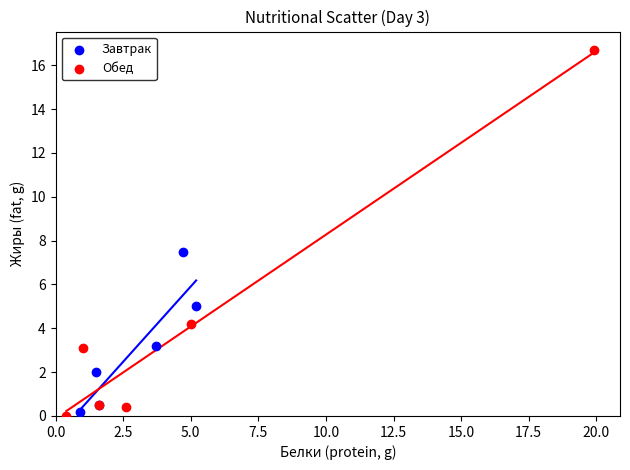

What are all the series names shown in the legend?

Завтрак, Обед